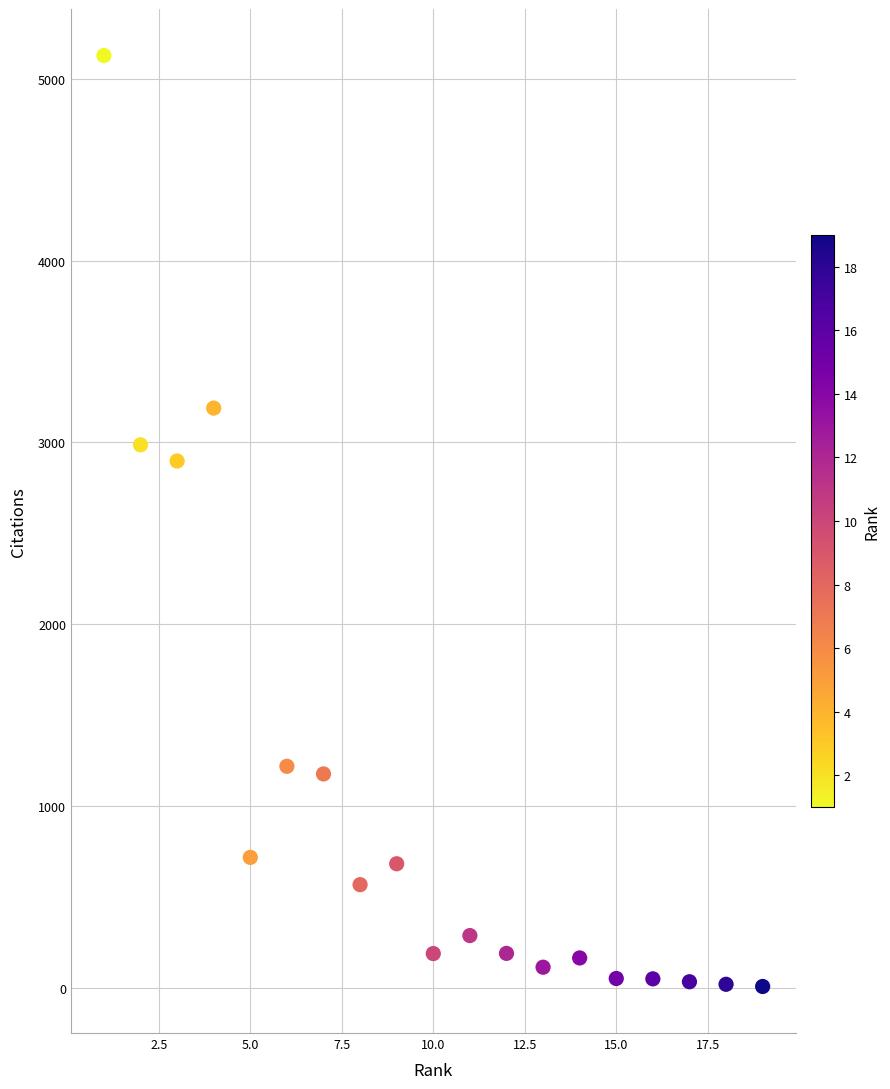

What is the range of X values (max minus min)?

18